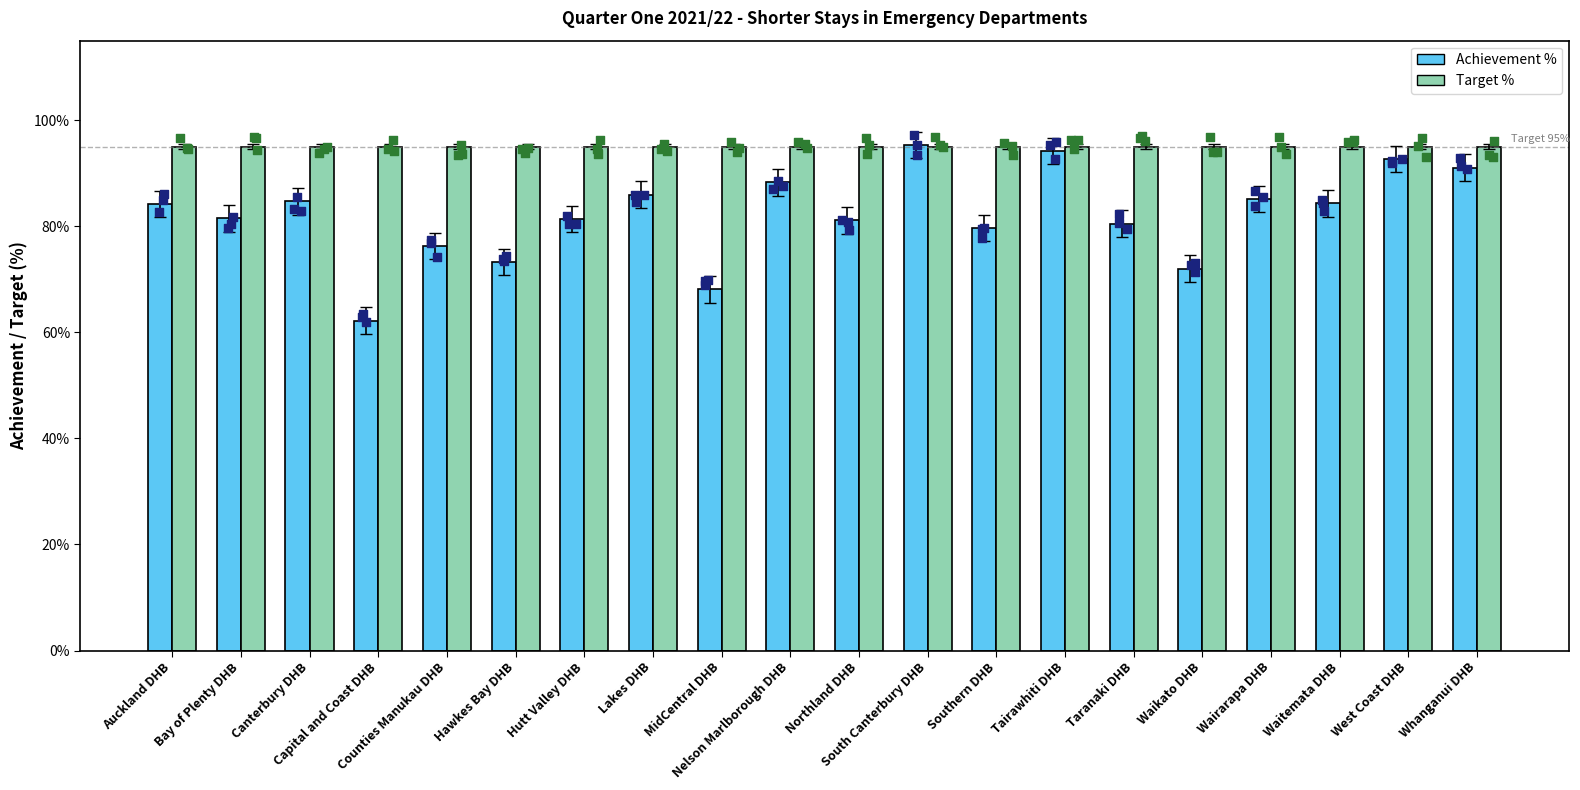

Which series has the widest spread of Y values?

Achievement %